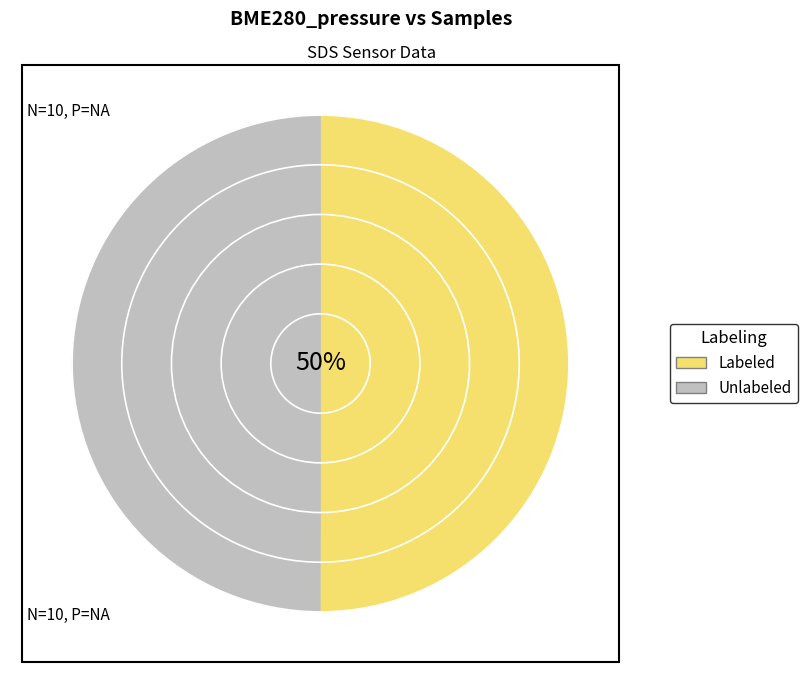

Rank the series by their maximum value, from highest to lowest.

Unlabeled, Labeled